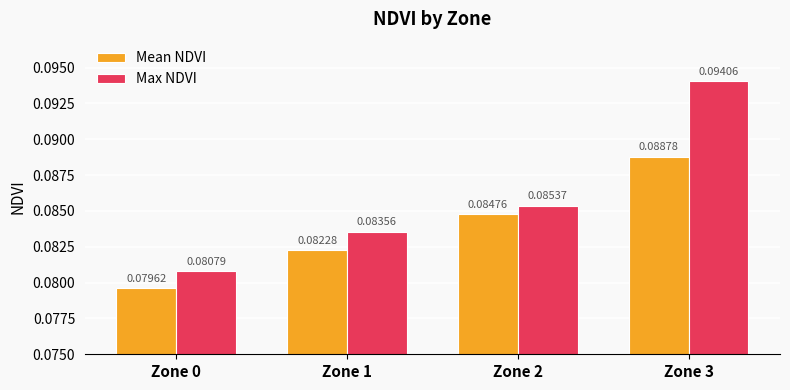

Rank the series by their maximum value, from highest to lowest.

Max NDVI, Mean NDVI